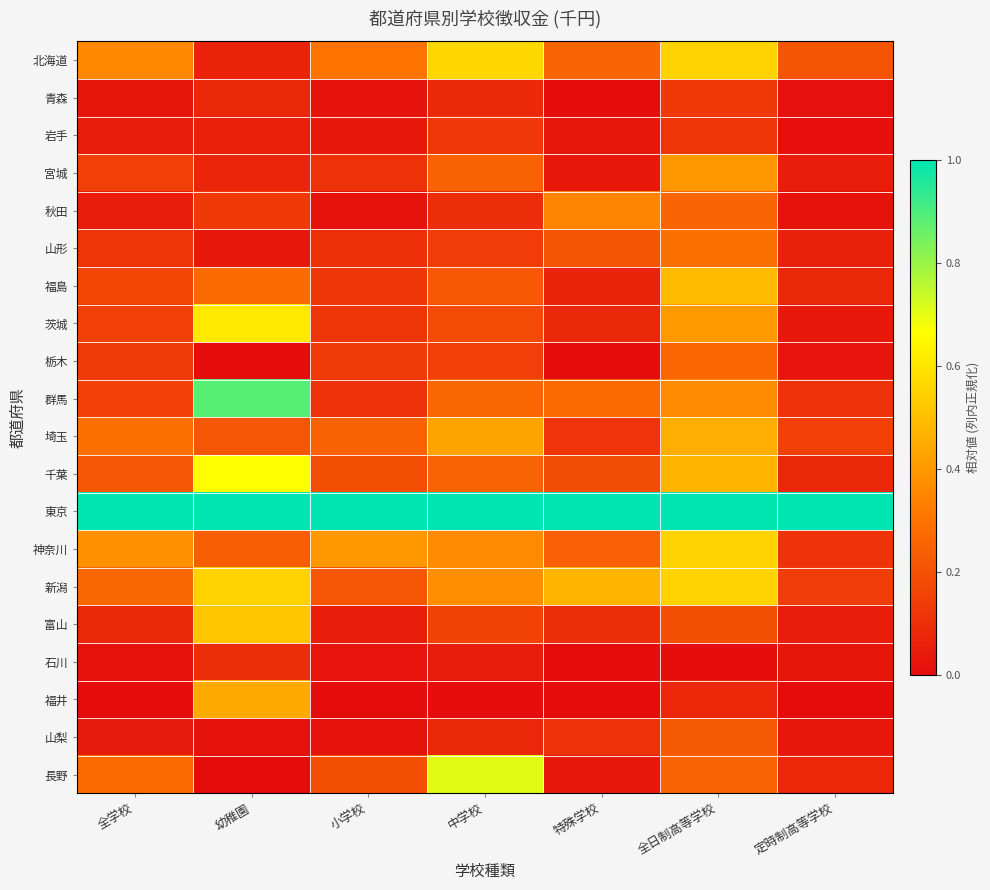

What is the spread (max minus min) of values at 定時制高等学校?

1.0